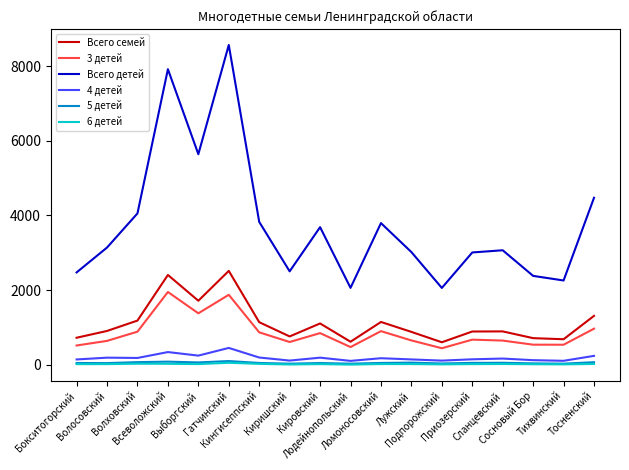

Is this an area chart (filled region under the line)?

No